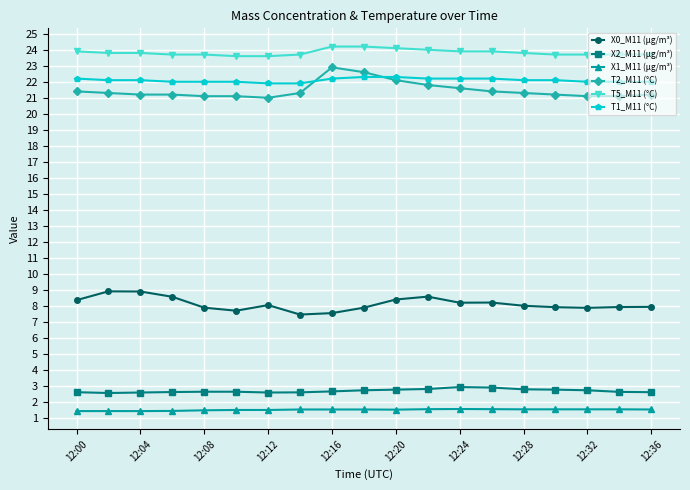

List the series in order of their peak value, lowest first.

X1_M11 (μg/m³), X2_M11 (μg/m³), X0_M11 (μg/m³), T1_M11 (°C), T2_M11 (°C), T5_M11 (°C)